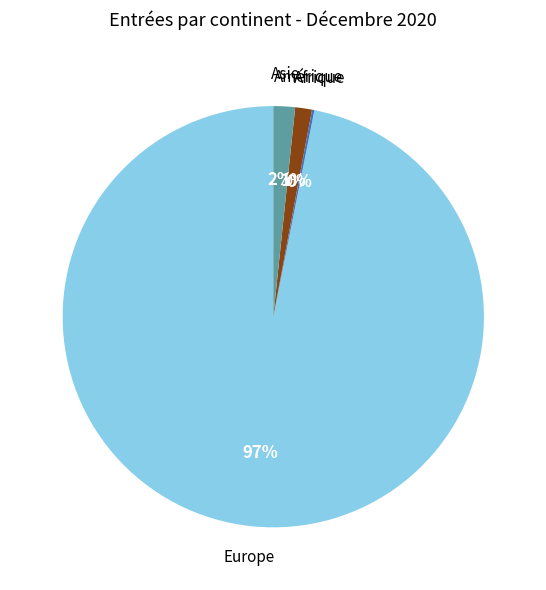

Is there a majority slice in this chart?

Yes